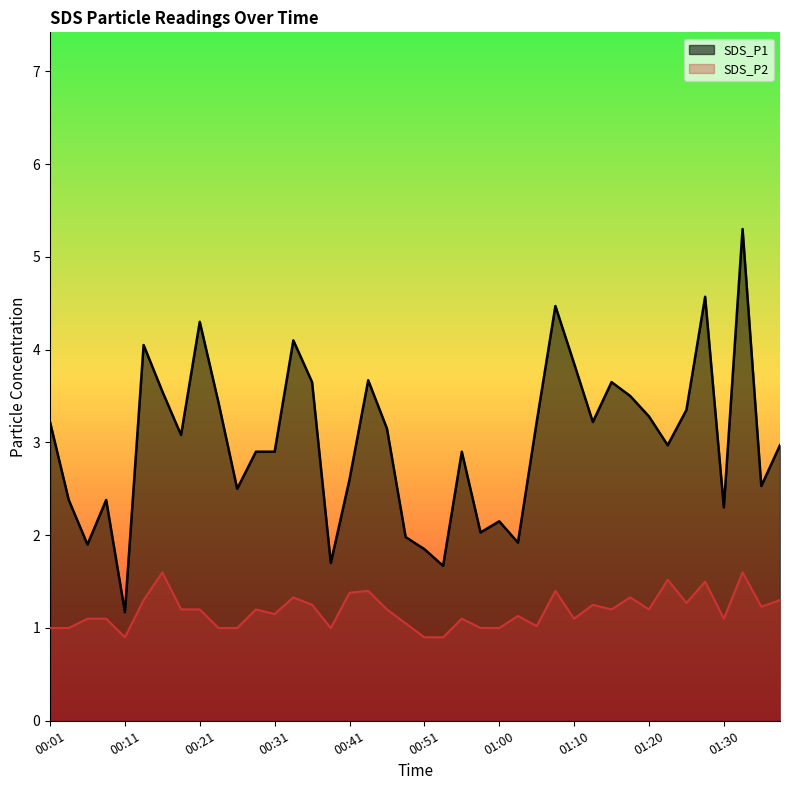

List the series in order of their overall mean, highest first.

SDS_P1, SDS_P2